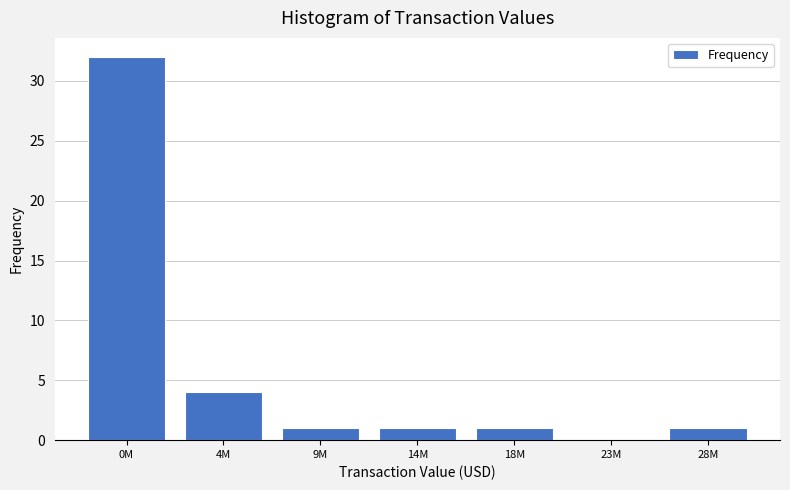

Reading right to left, transcribe all the data shown in this chart.

28M=1	23M=0	18M=1	14M=1	9M=1	4M=4	0M=32